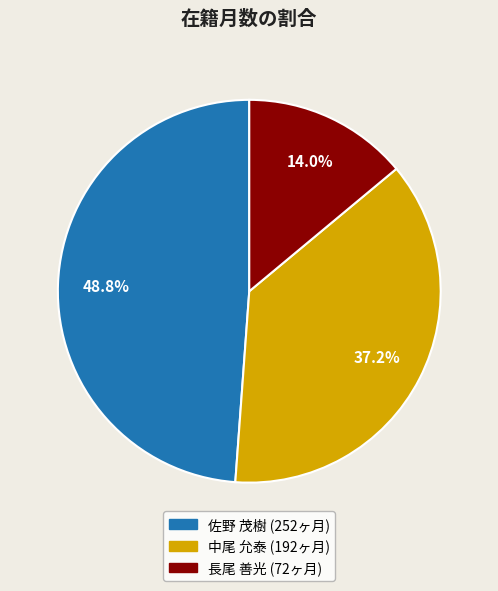

Rank the categories by value from highest to lowest.

佐野 茂樹, 中尾 允泰, 長尾 善光